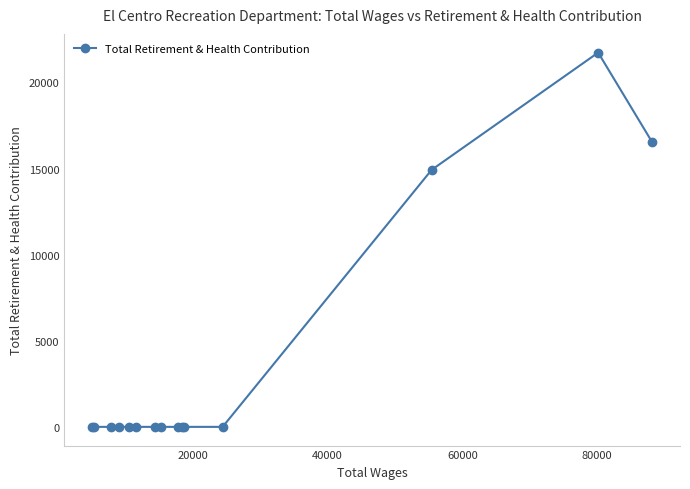

Count the number of values greater than 0.

3